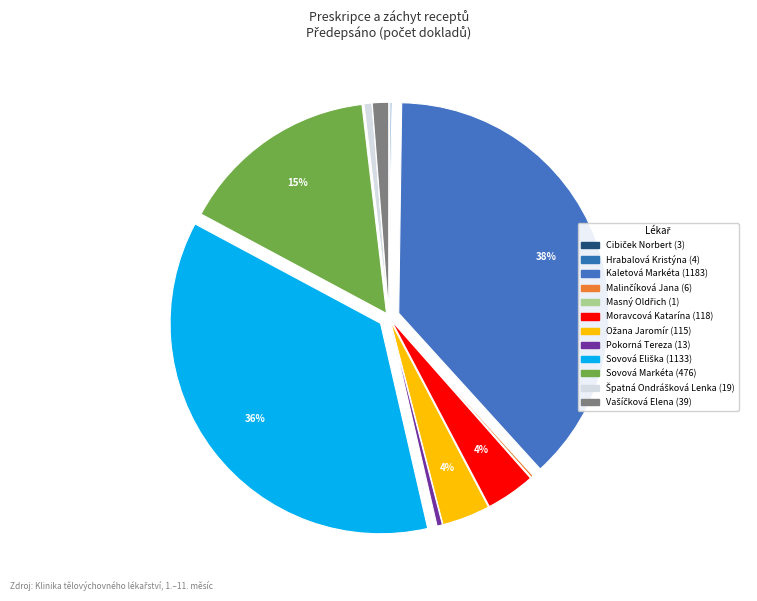

To the nearest percent, what portion does Sovová Markéta represent?

15%